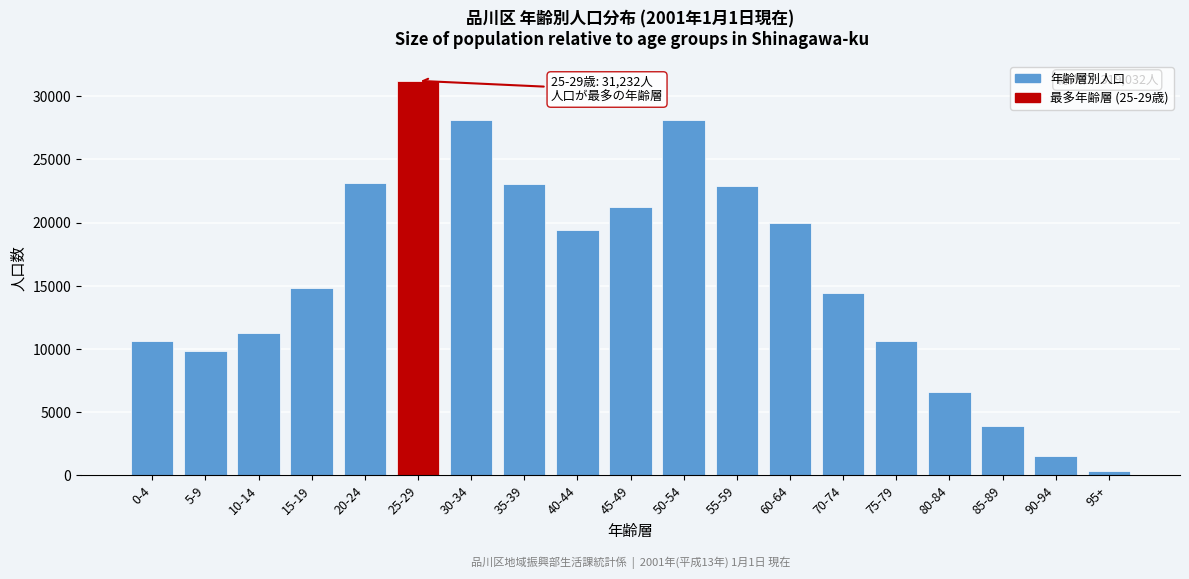

Which category has the lowest value across all series?

95+